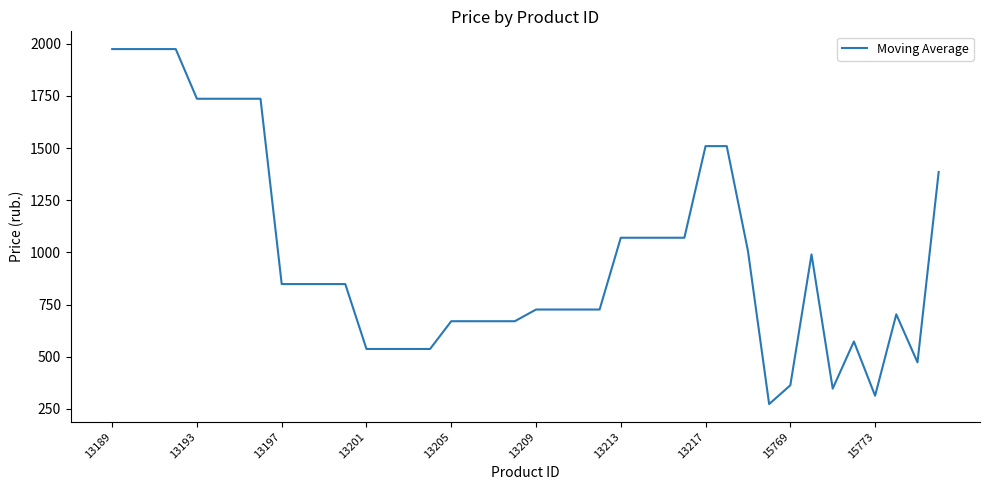

What is the maximum value shown in the chart?

1974